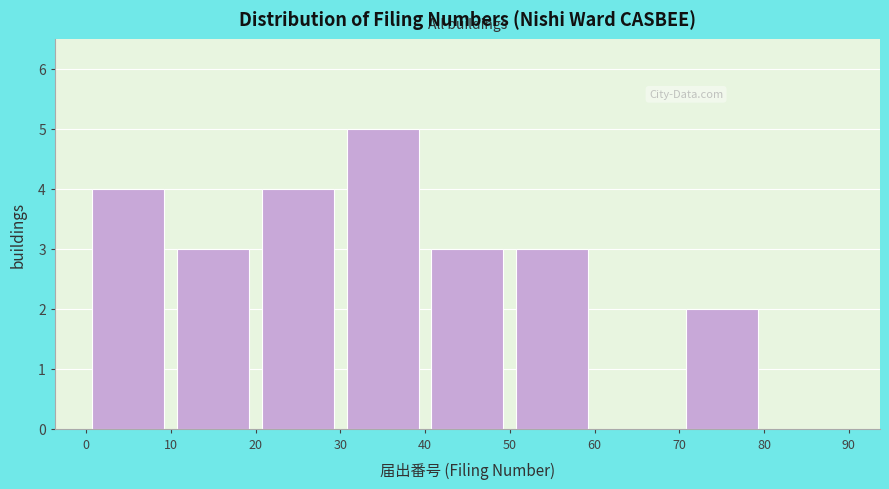

Reading left to right, list every bar in this chart as the range it spans on the x-axis followed by its height. The values are not printed on the chart, so give them approximately, as read against the axis.

0 to 10: 4
10 to 20: 3
20 to 30: 4
30 to 40: 5
40 to 50: 3
50 to 60: 3
60 to 70: 0
70 to 80: 2
80 to 90: 0